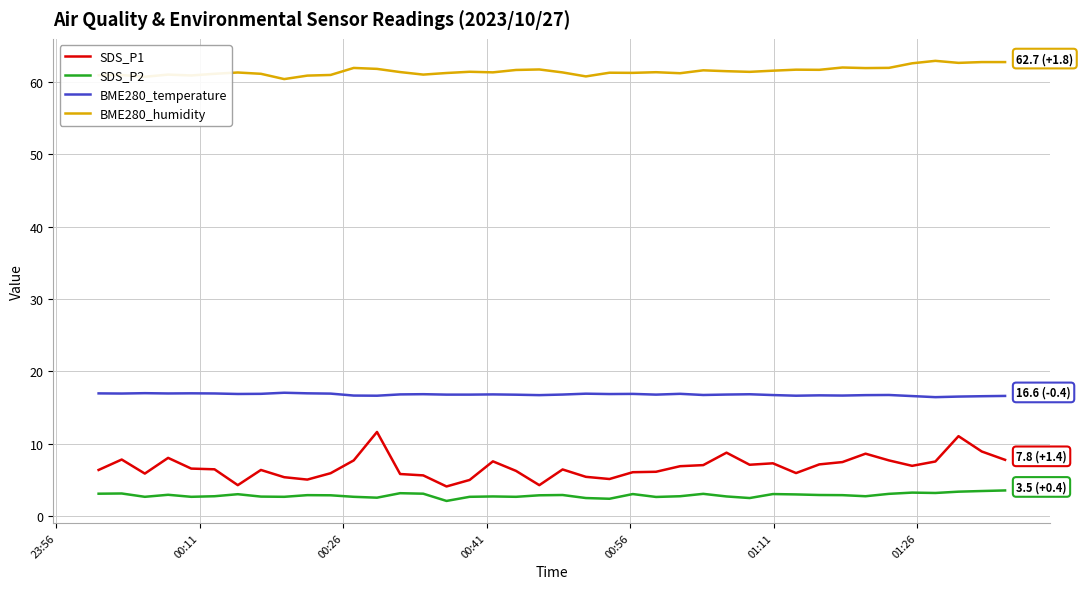

Rank the series by their maximum value, from highest to lowest.

BME280_humidity, BME280_temperature, SDS_P1, SDS_P2